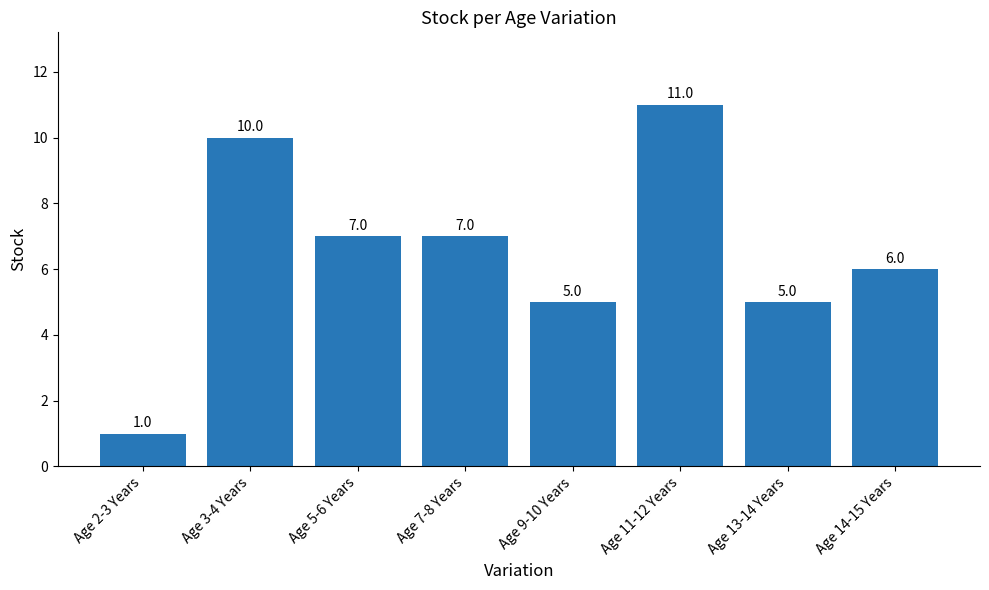

What is the label of the 4th bar from the left?

Age 7-8 Years